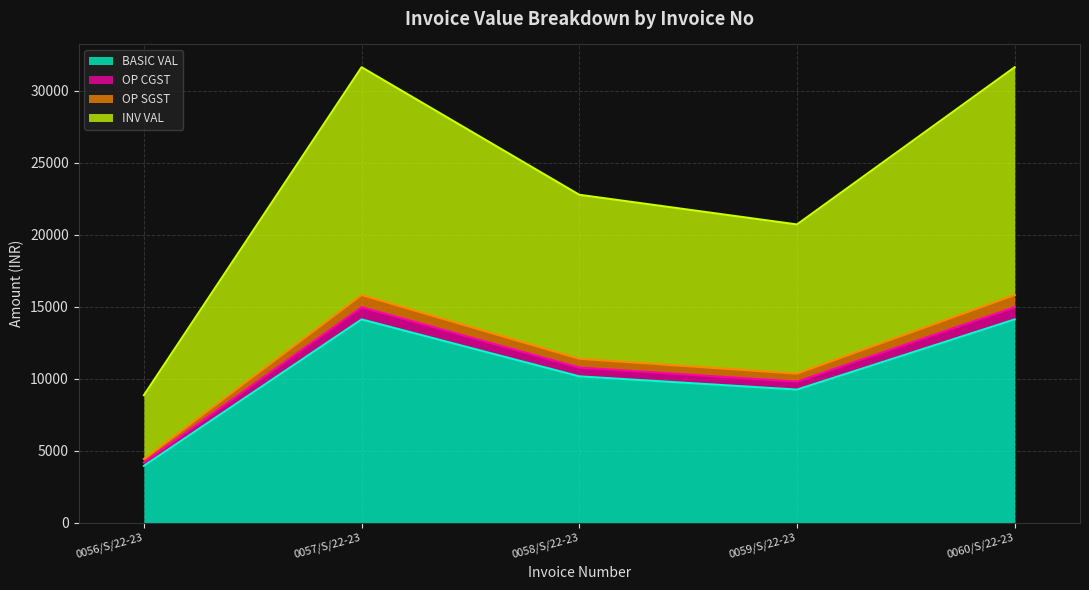

What is the difference between the maximum and minimum values in the BASIC VAL series?

10170.0